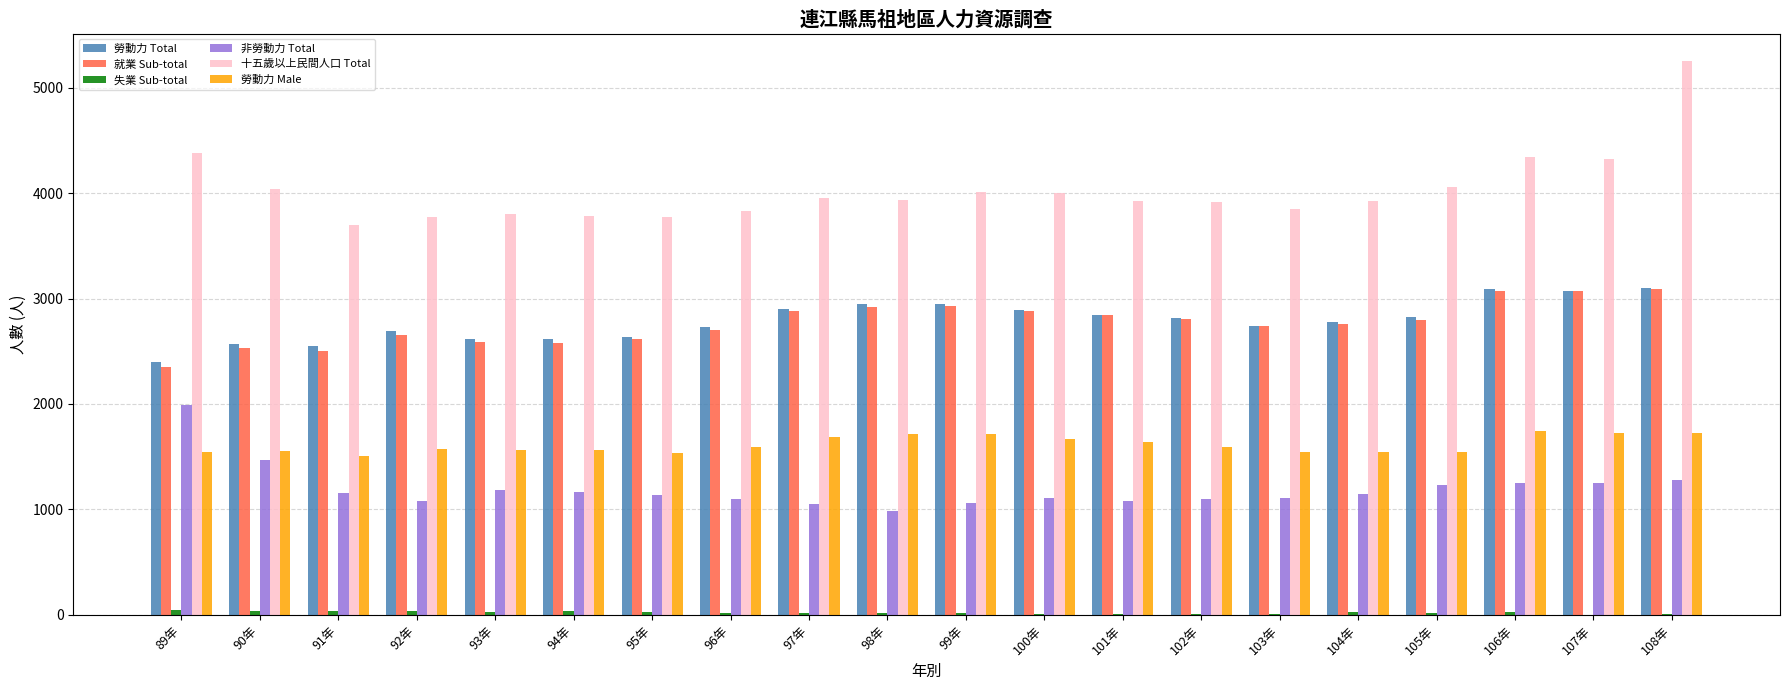

What is the highest value of the 十五歲以上民間人口 Total series?

5250